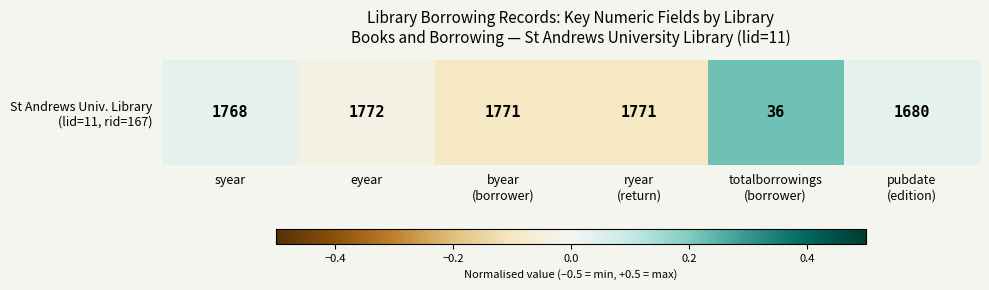

Which category has the lowest value across all series?

byear
(borrower)